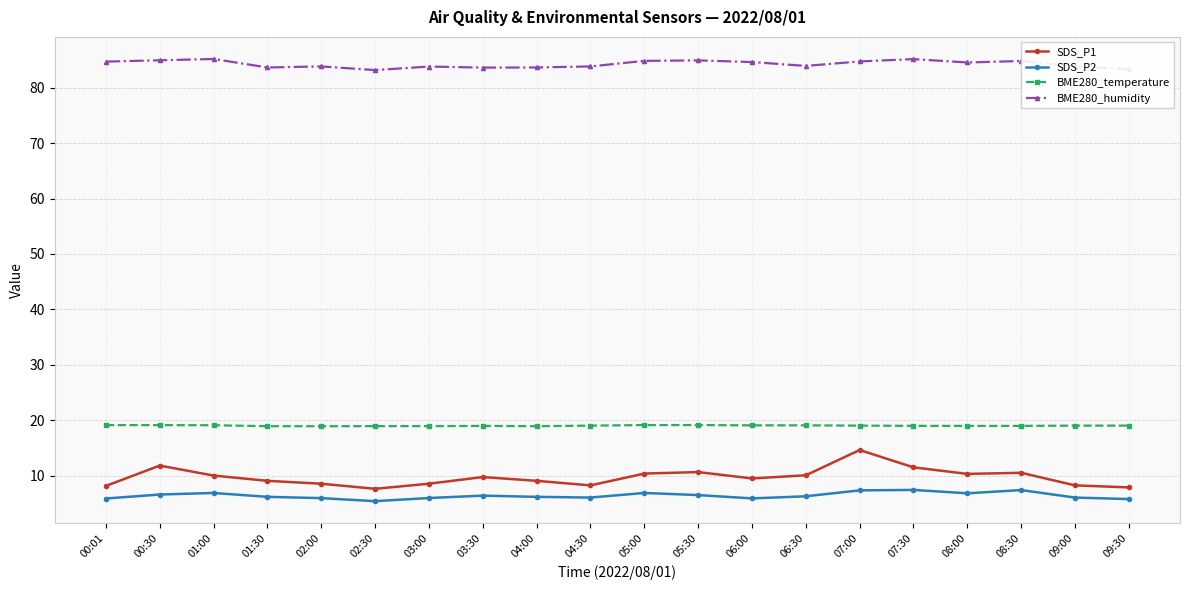

In SDS_P1, how many points are lower than both neighbors (excluding endpoints)?

4